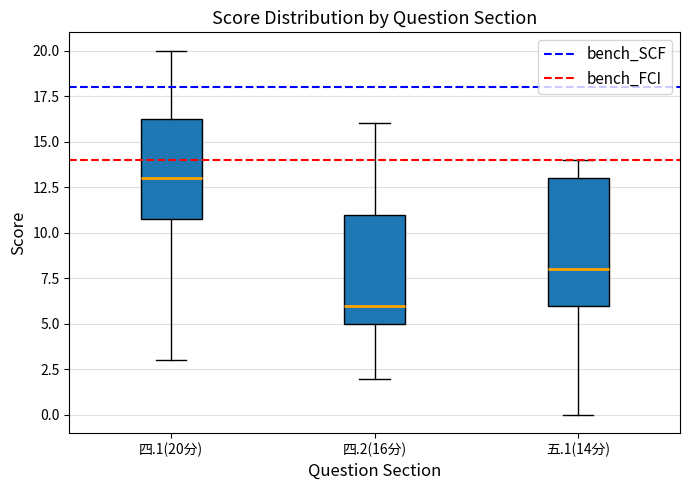

Which box has the highest median line?

四.1(20分)